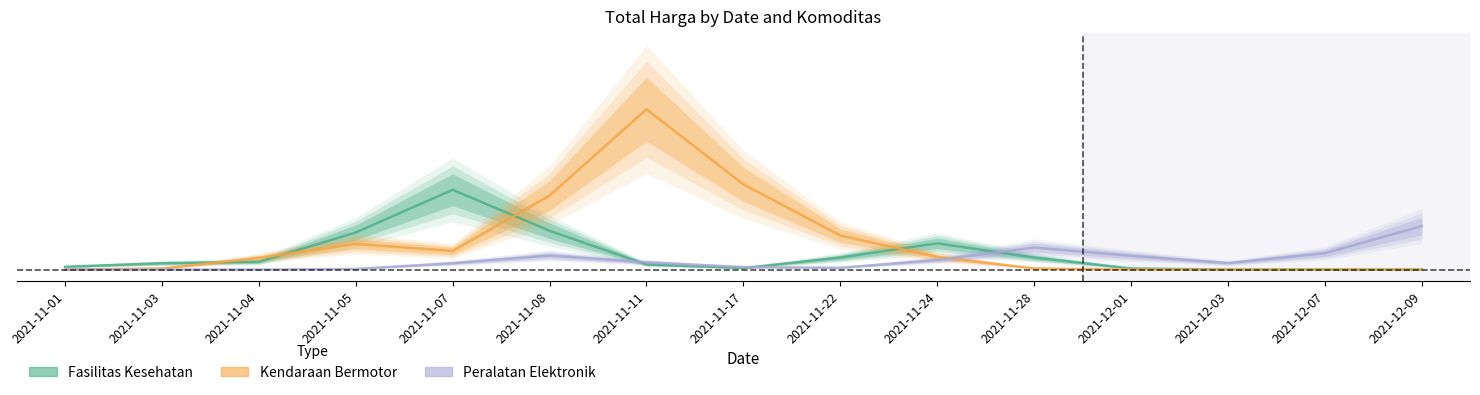

The Kendaraan Bermotor series shows 0.0 at 2021-11-07. True or false?

True